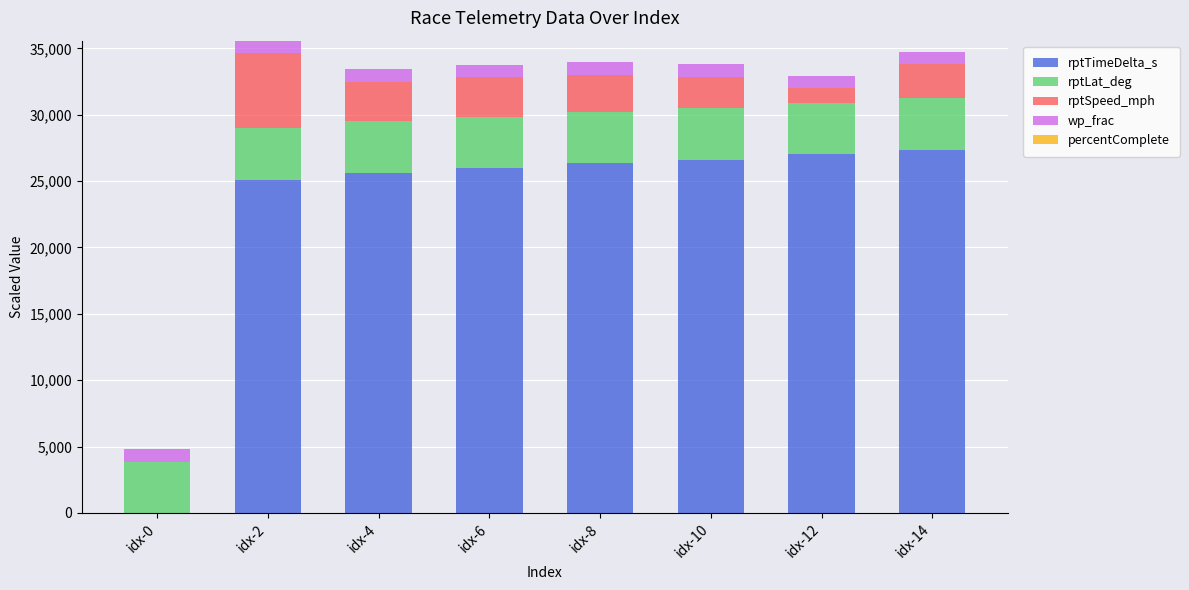

What is the maximum value for rptTimeDelta_s?

27353.0